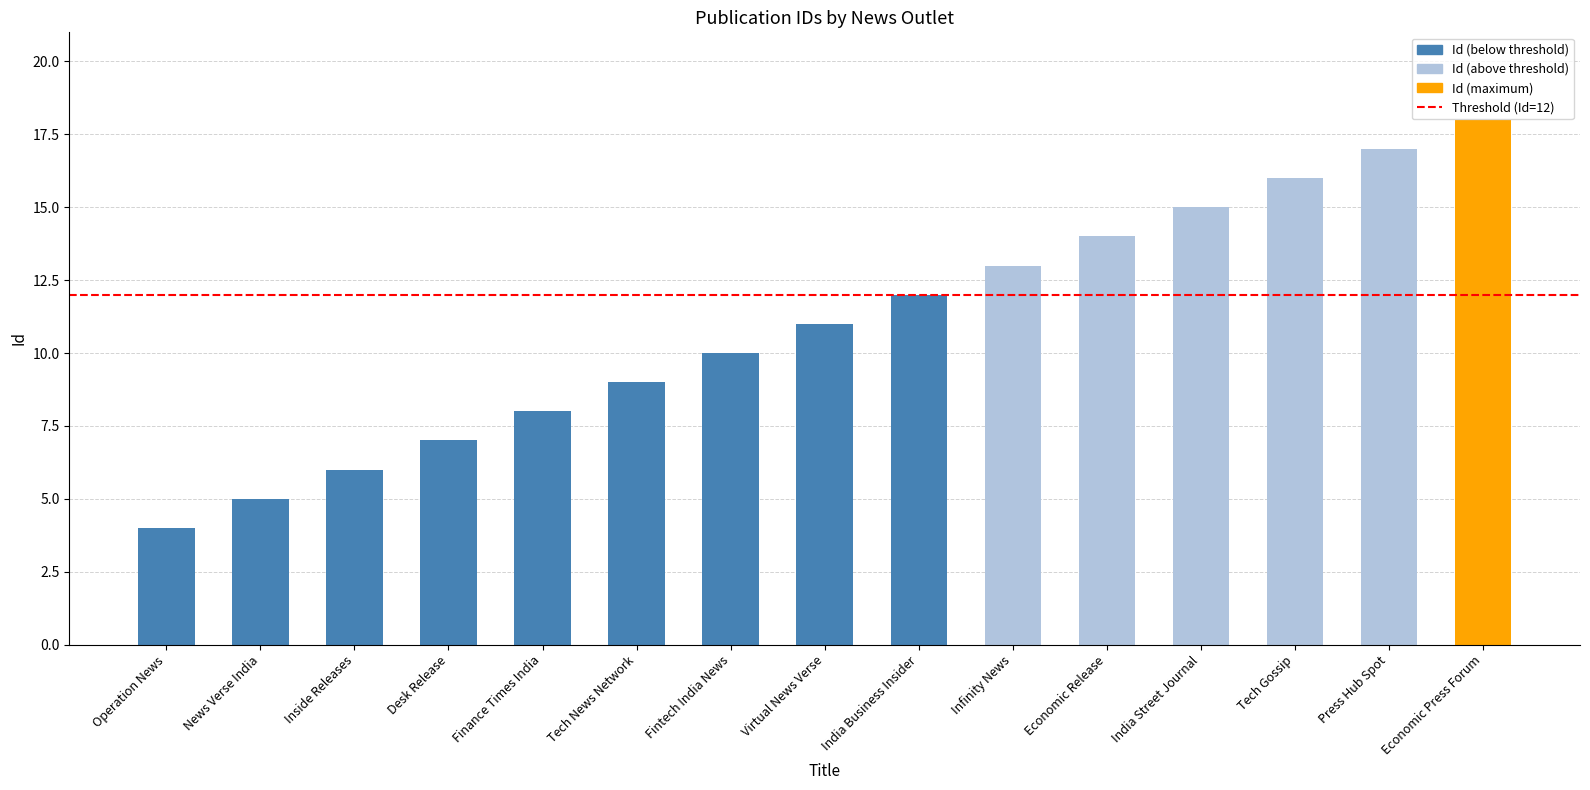

Rank the categories by value from highest to lowest.

Economic Press Forum, Press Hub Spot, Tech Gossip, India Street Journal, Economic Release, Infinity News, India Business Insider, Virtual News Verse, Fintech India News, Tech News Network, Finance Times India, Desk Release, Inside Releases, News Verse India, Operation News